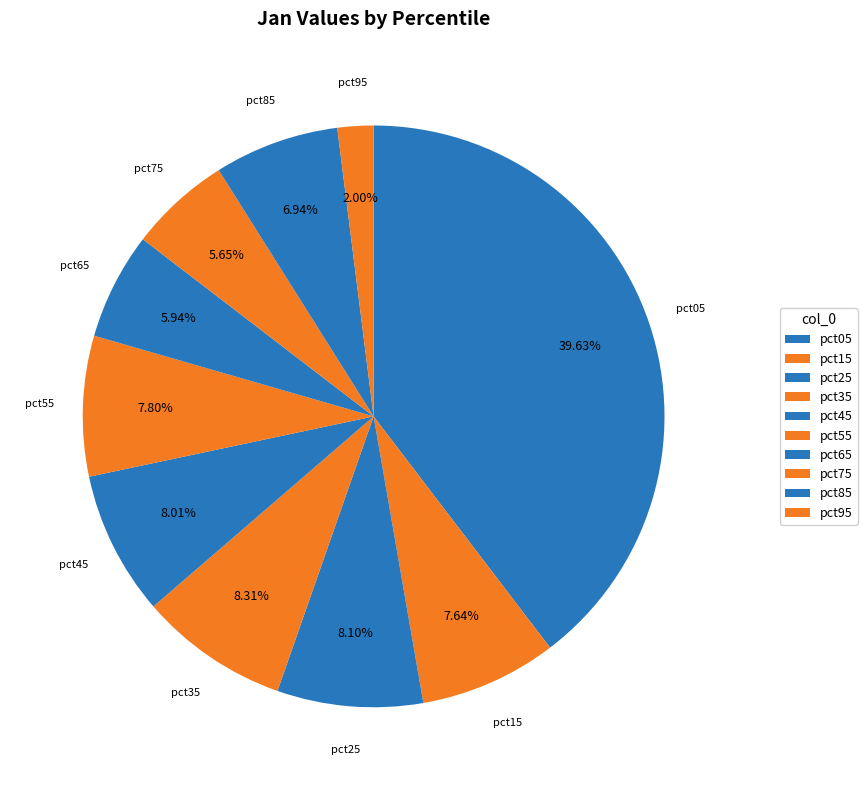

Is there a majority slice in this chart?

No